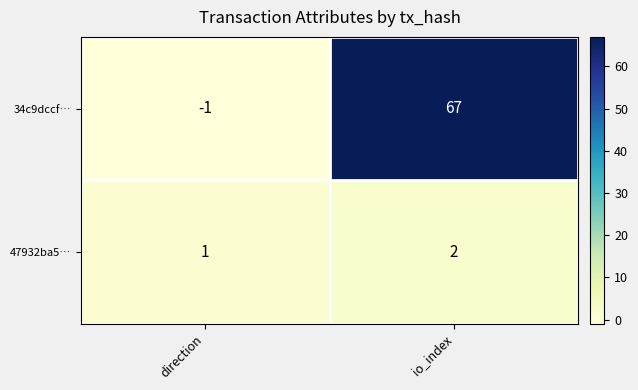

How many series are shown in this chart?

2